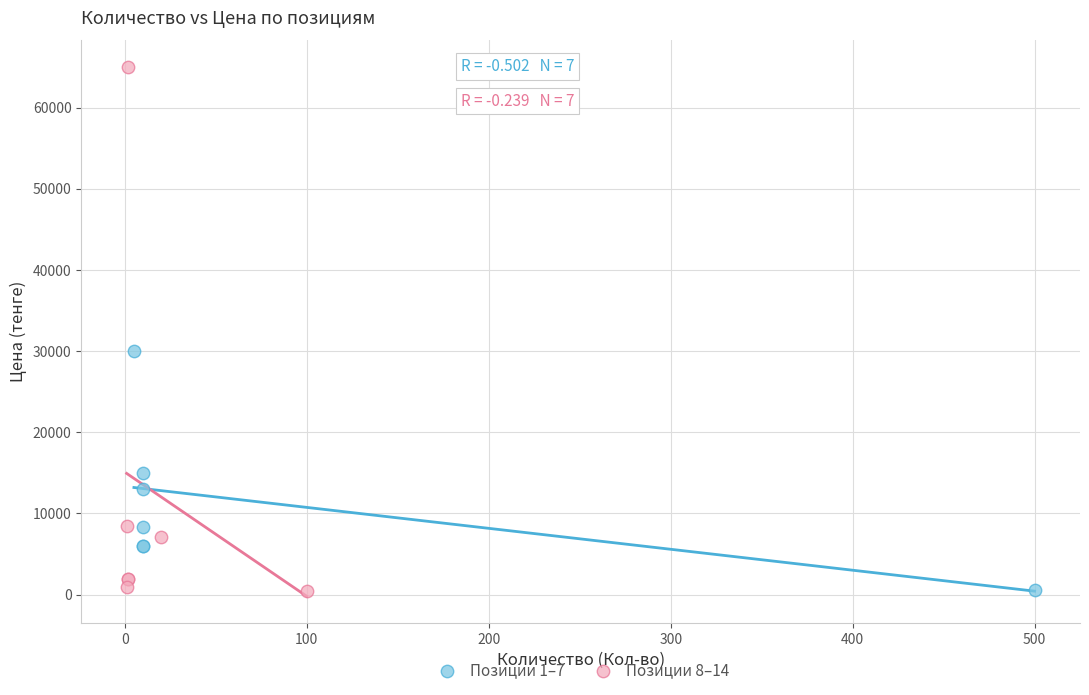

What are all the series names shown in the legend?

Позиции 1–7, Позиции 8–14